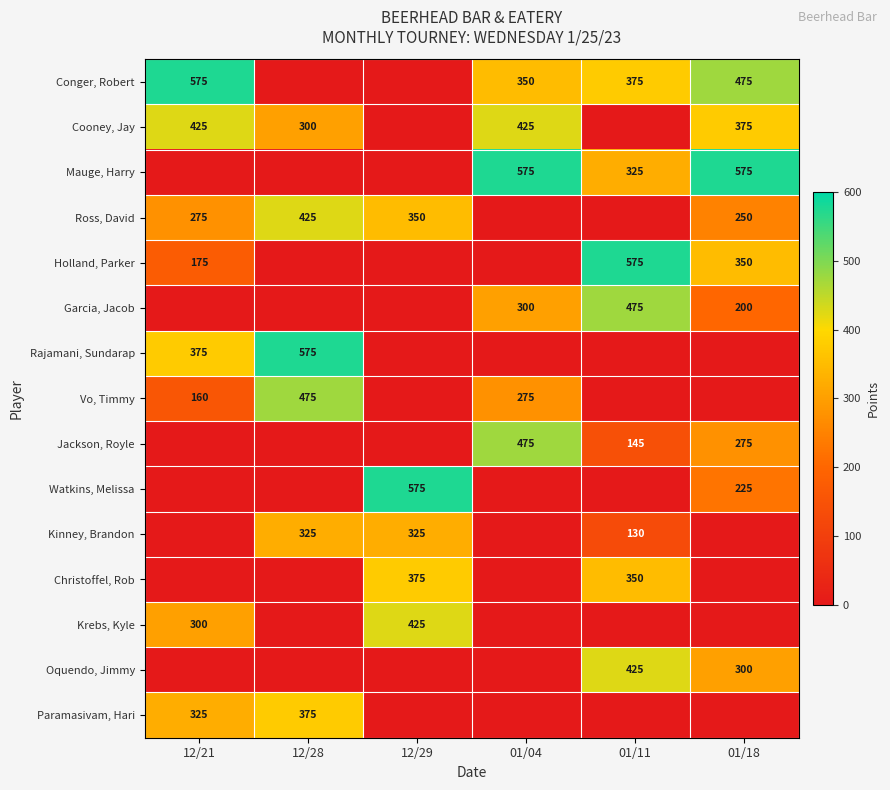

The value of Kinney, Brandon at 01/11 is 190. True or false?

False